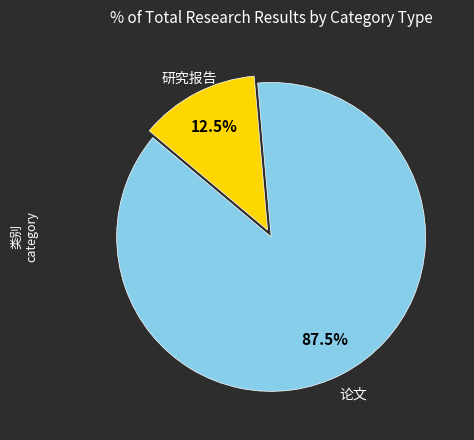

Is there a majority slice in this chart?

Yes